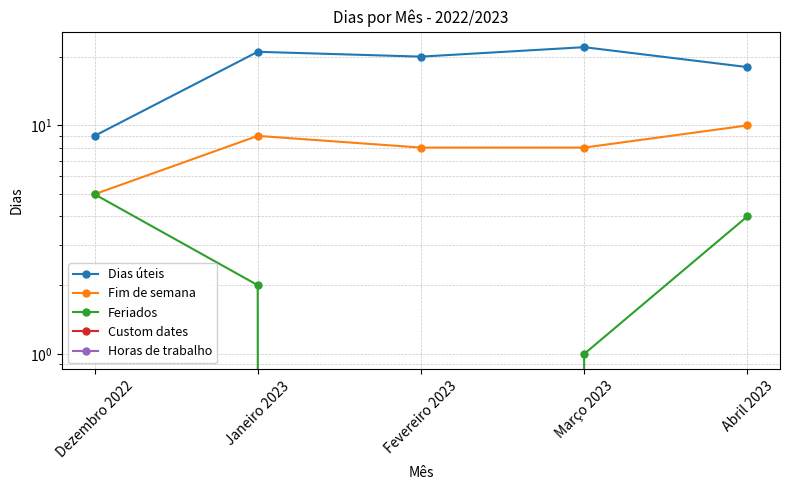

Rank the series at Março 2023 from highest to lowest value.

Dias úteis, Fim de semana, Feriados, Custom dates, Horas de trabalho